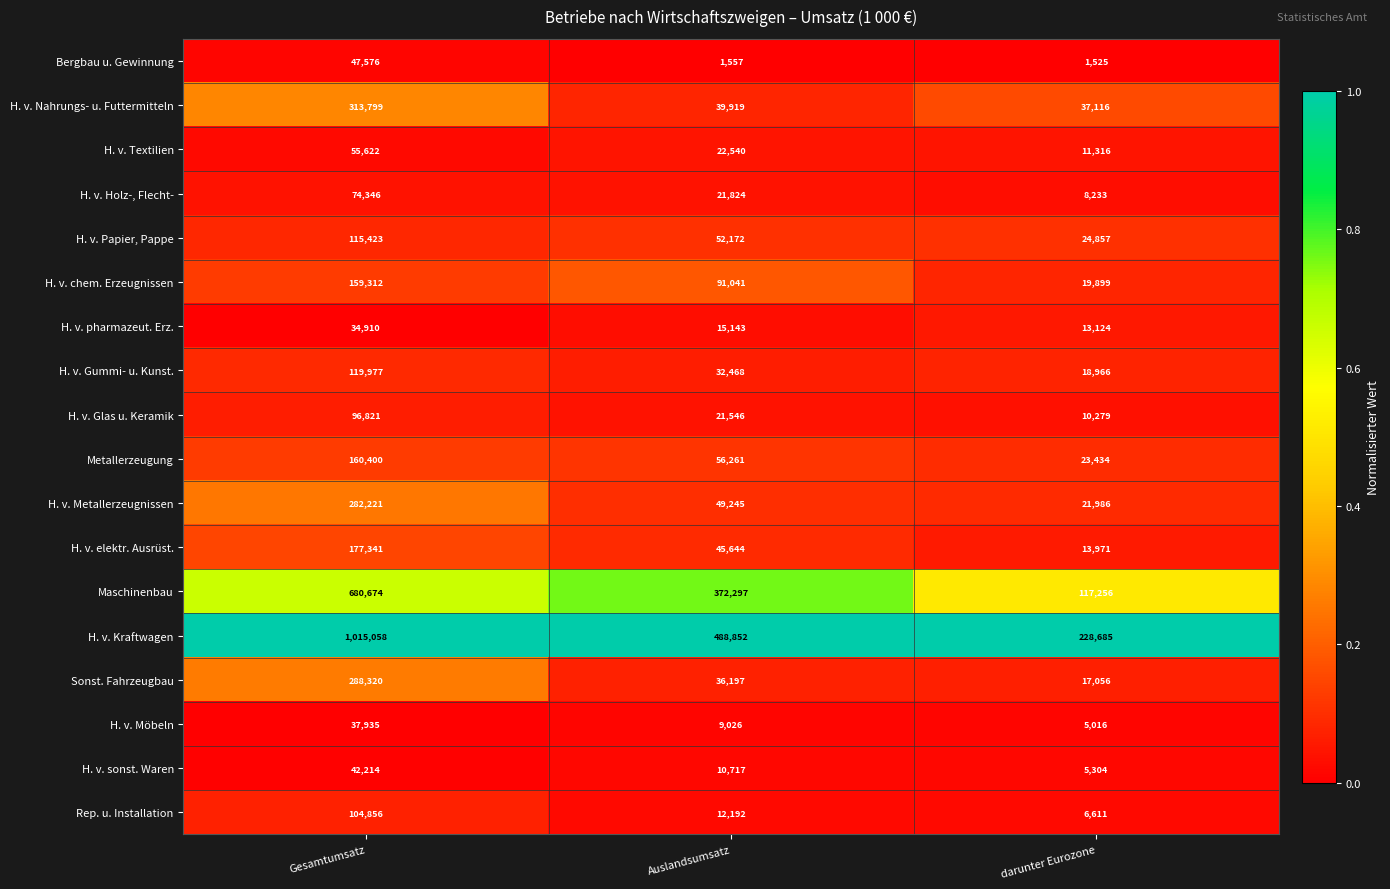

The H. v. elektr. Ausrüst. series shows 239280 at Gesamtumsatz. True or false?

False